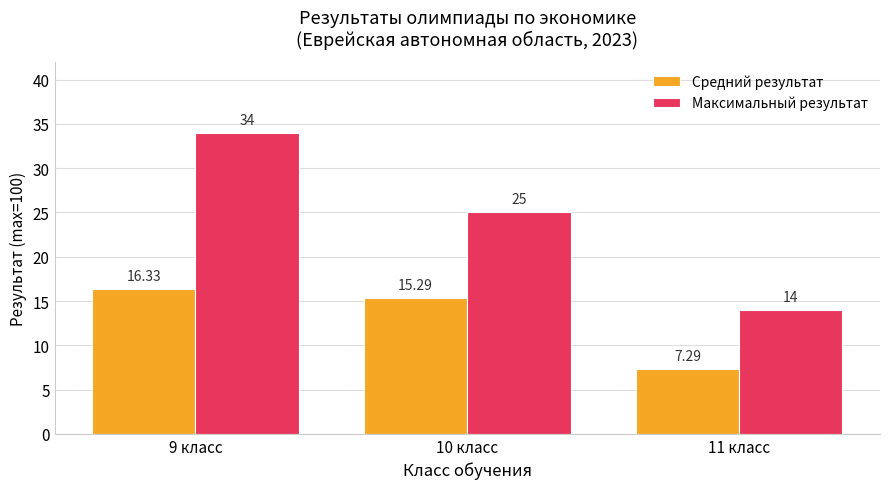

The value of Средний результат at 11 класс is 5.1. True or false?

False